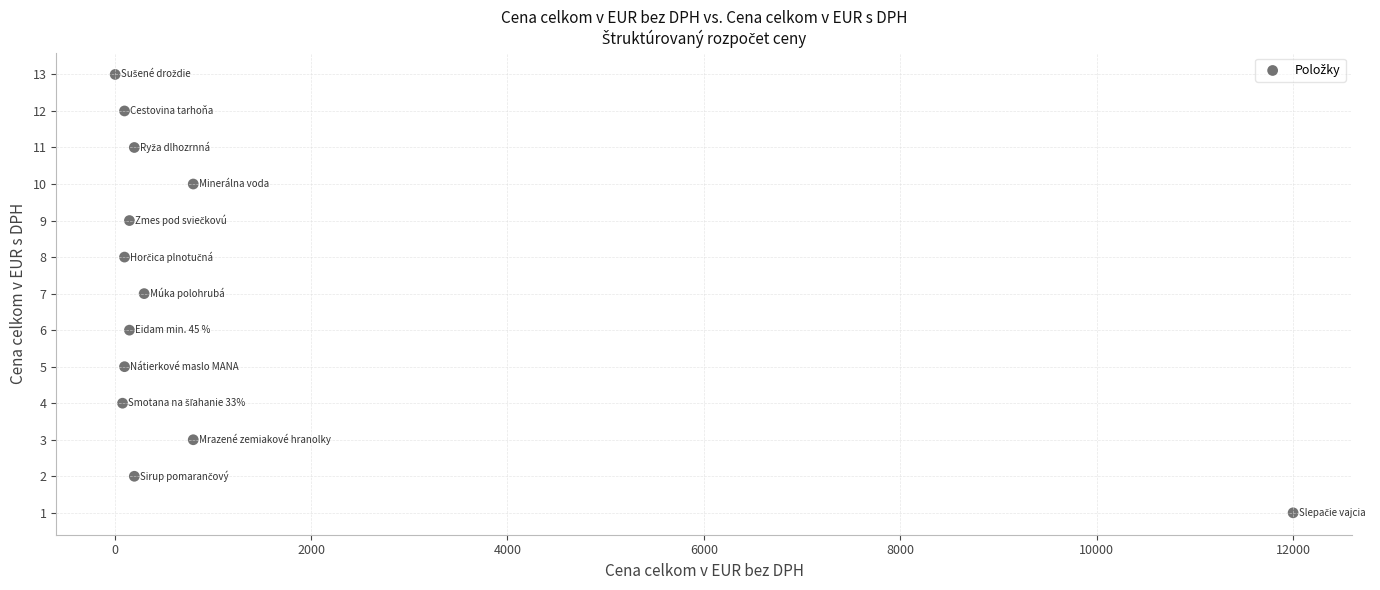

What is the range of Y values (max minus min)?

12